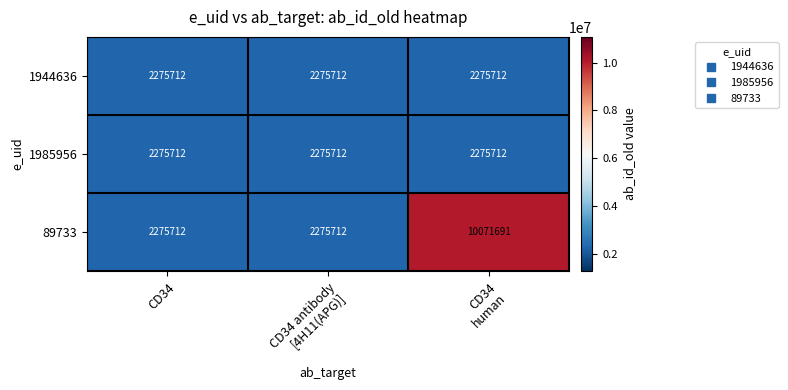

What is the average value of the 1985956 series?

2275712